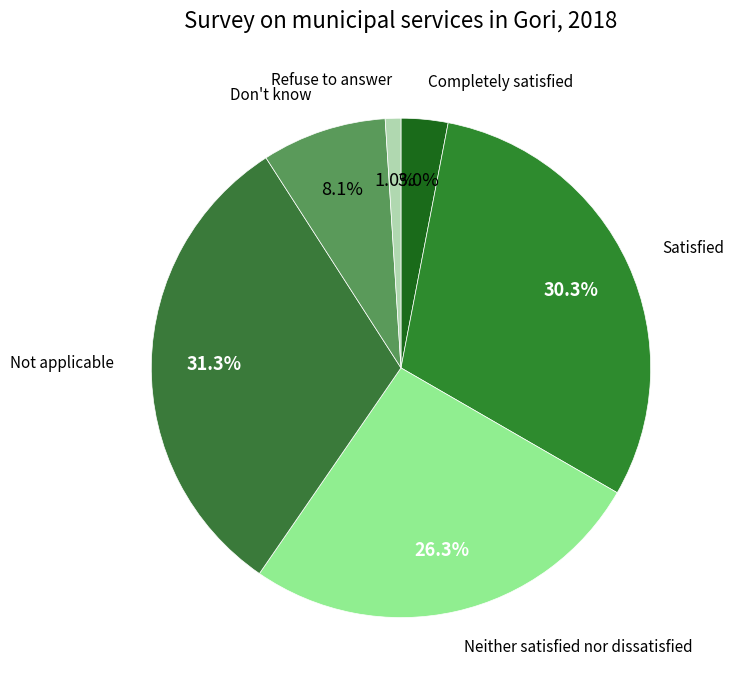

Is there any slice that represents more than half of the pie?

No